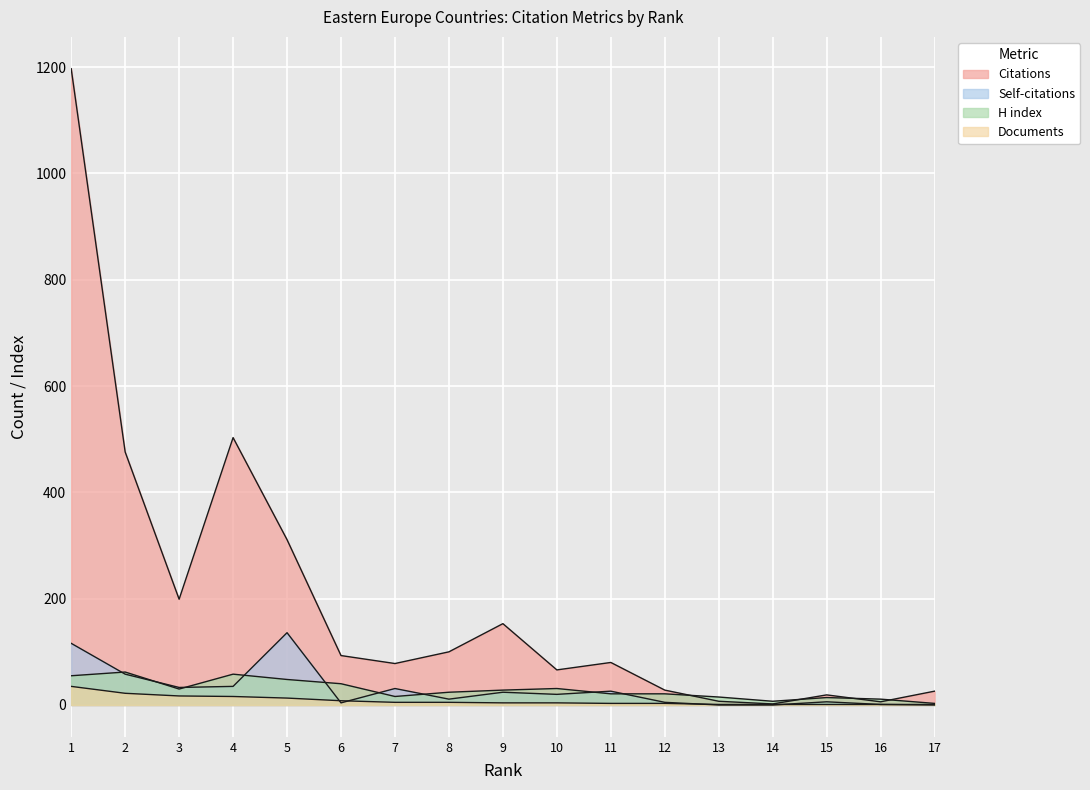

How many series are shown in this chart?

4